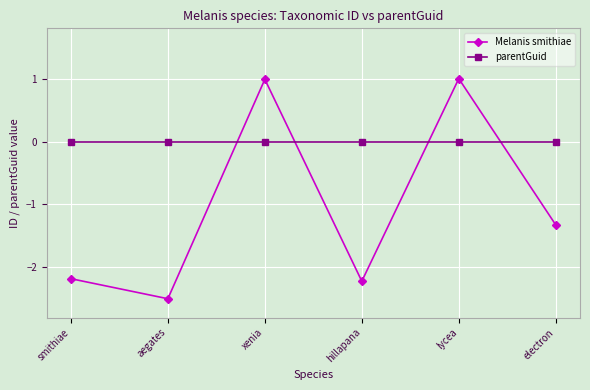

Does the chart display data point markers on the line(s)?

Yes